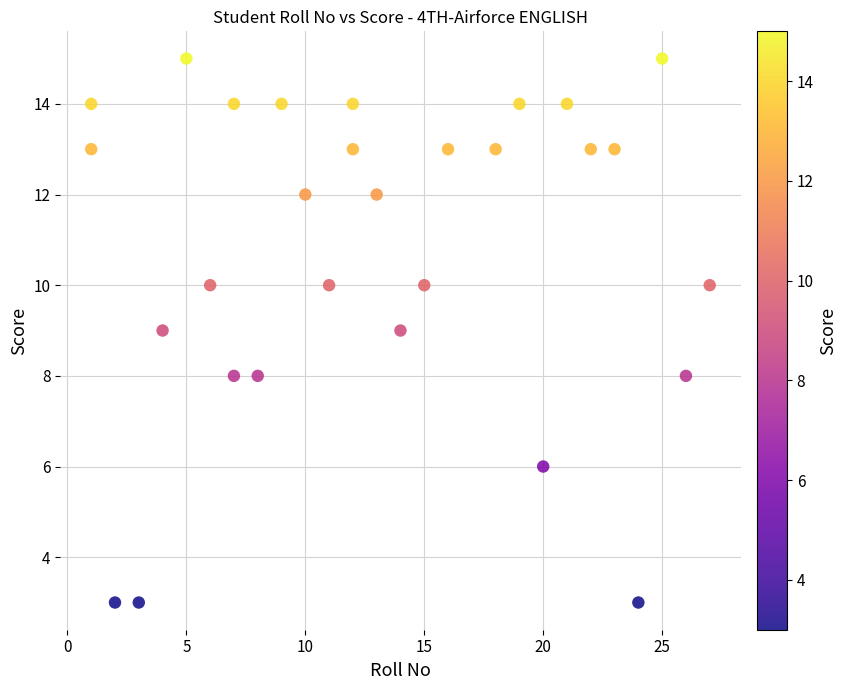

What is the range of X values (max minus min)?

26